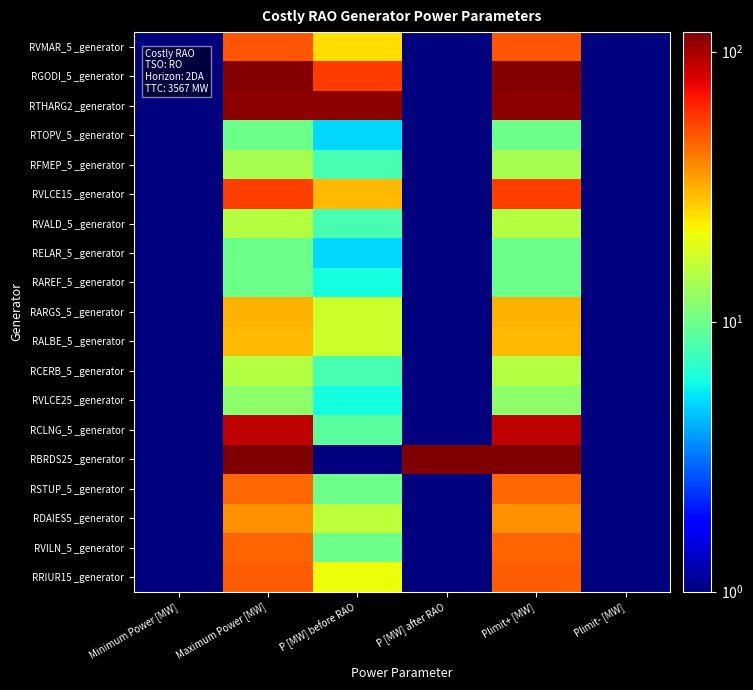

At which category is the sum across all series the highest?

Maximum Power [MW]